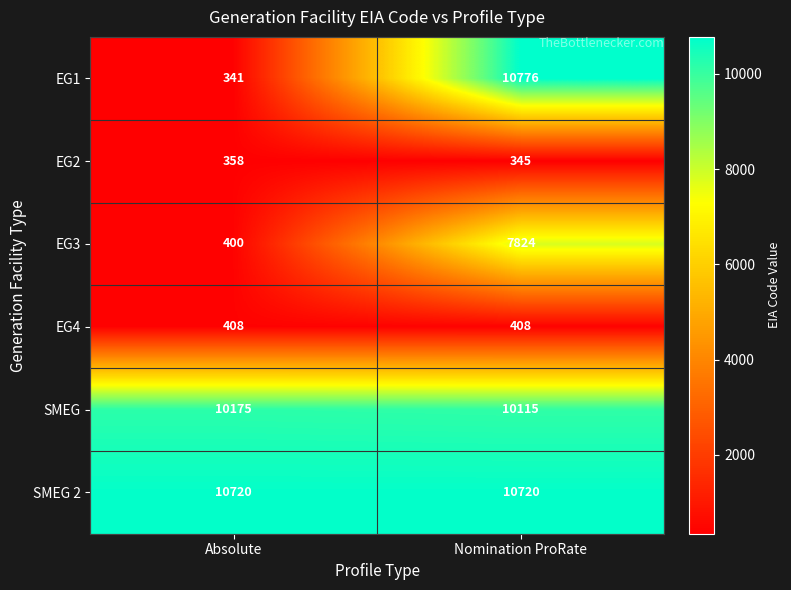

At which category does the chart reach its peak across all series?

Nomination ProRate